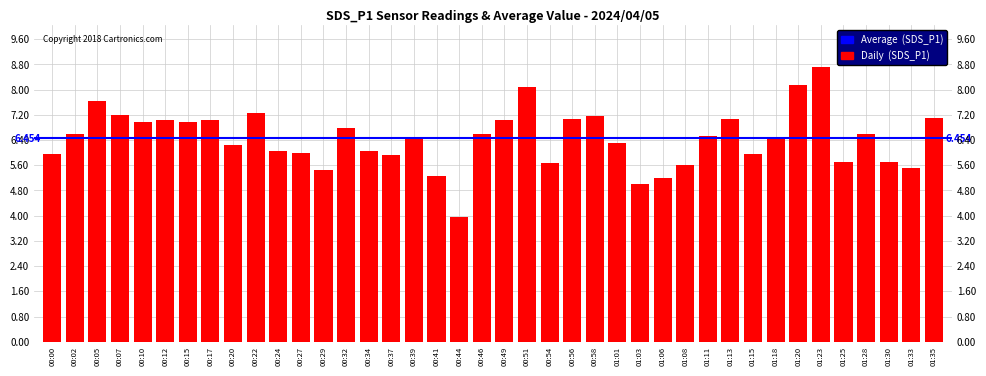

How many bars are there in total?

40